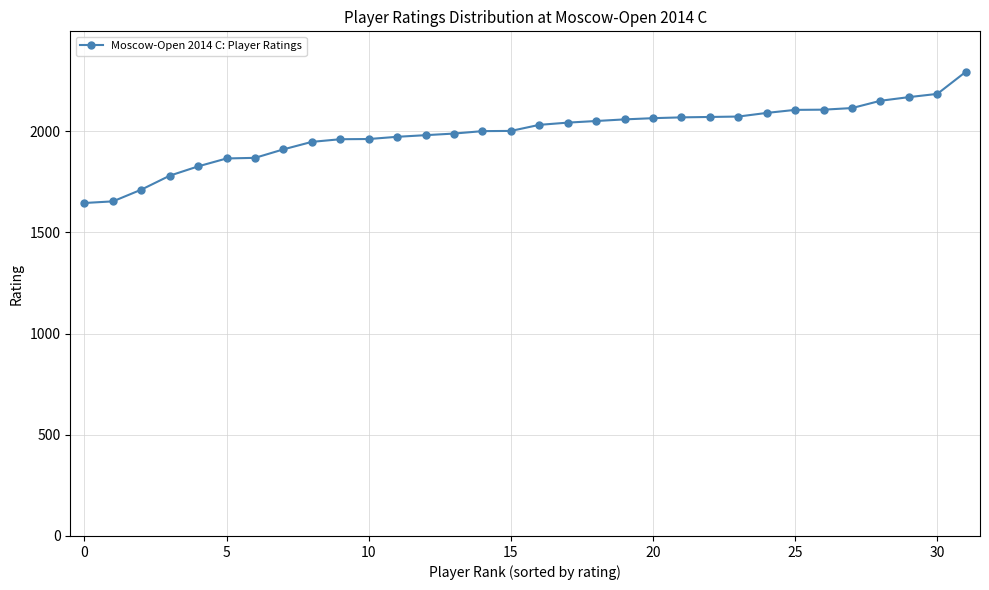

What is the maximum value shown in the chart?

2293